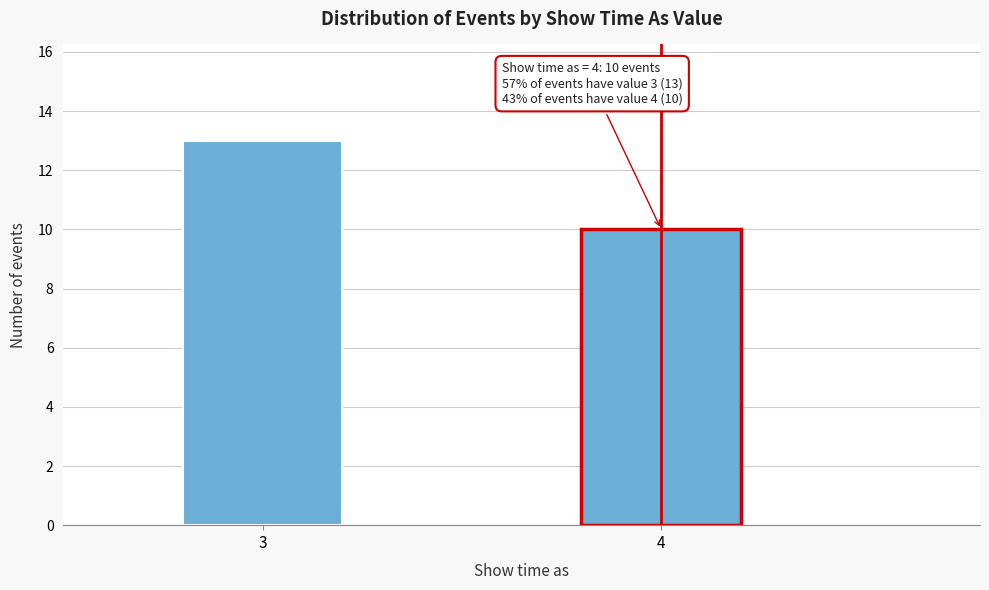

Reading left to right, what are all the values shown in this chart?

3=13	4=10